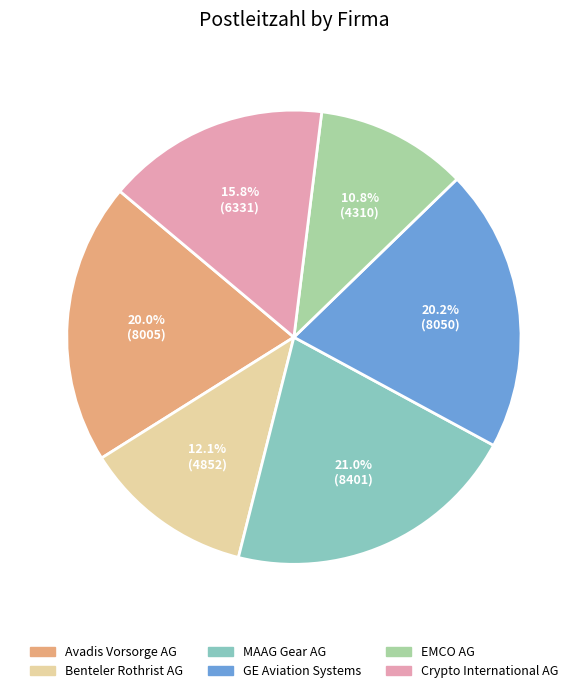

To the nearest percent, what portion does GE Aviation Systems represent?

20%